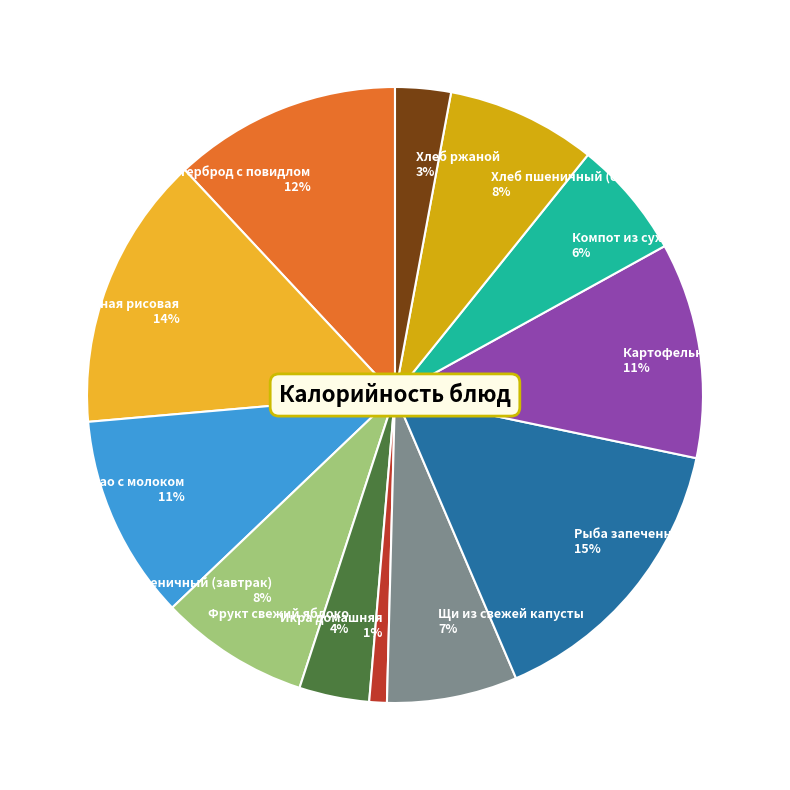

Is there any slice that represents more than half of the pie?

No